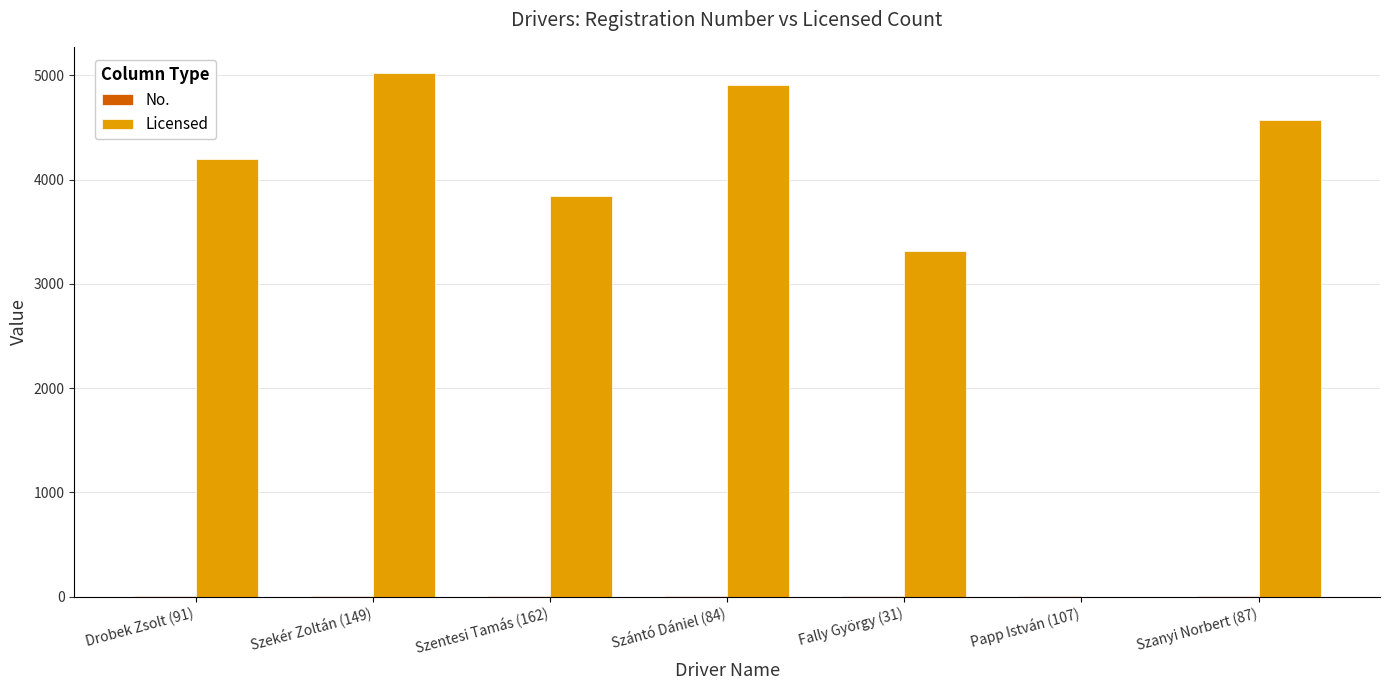

Which series changed the most between Szántó Dániel (84) and Fally György (31)?

Licensed